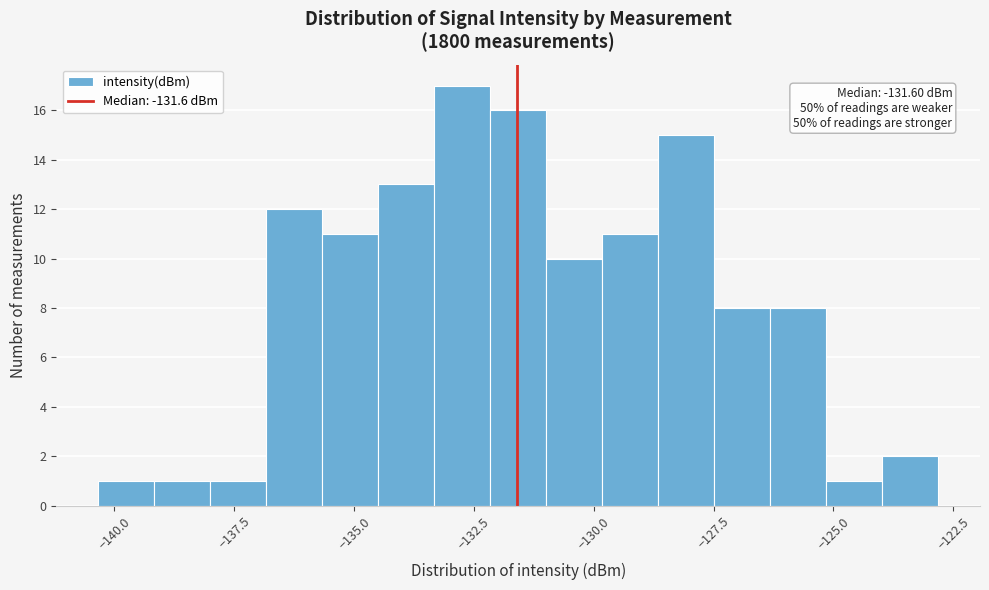

Around what value on the x-axis is the tallest bar? Give the approximate position of its centre, as read against the axis.

-132.5